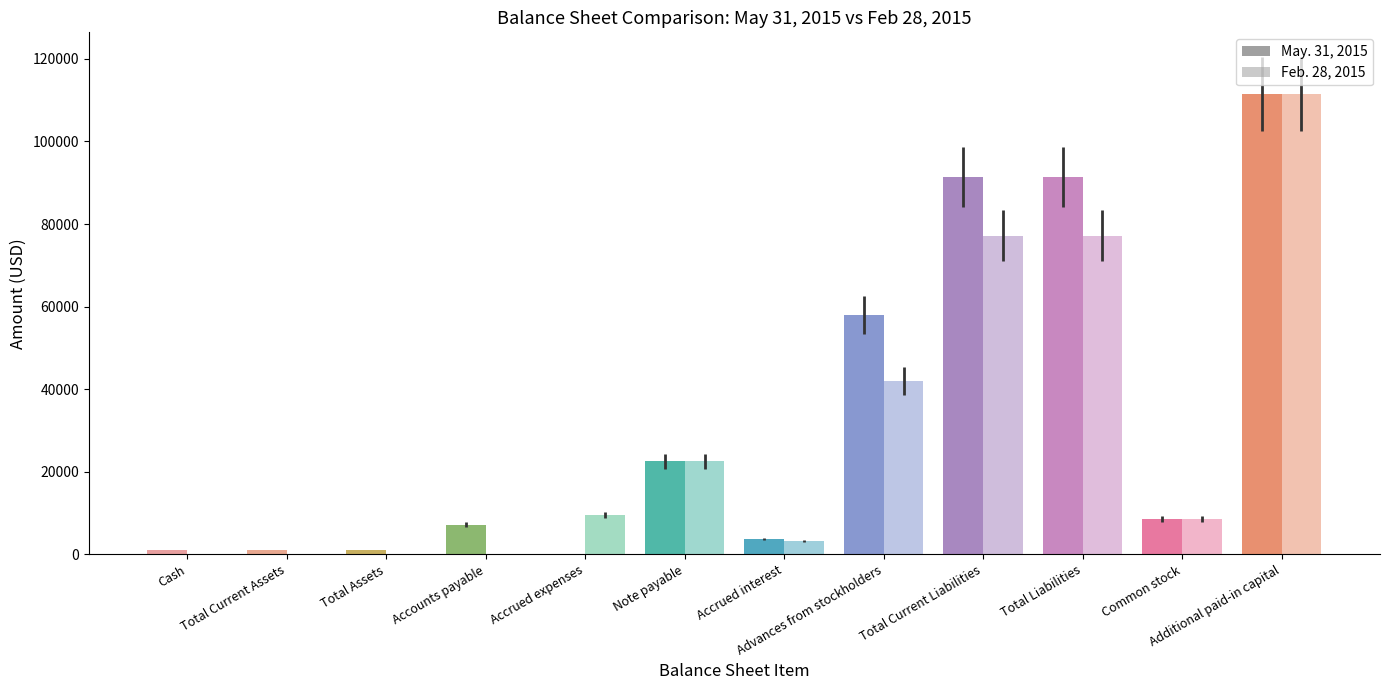

True or false: Feb. 28, 2015 has a value of -63901 at Accounts payable.

False